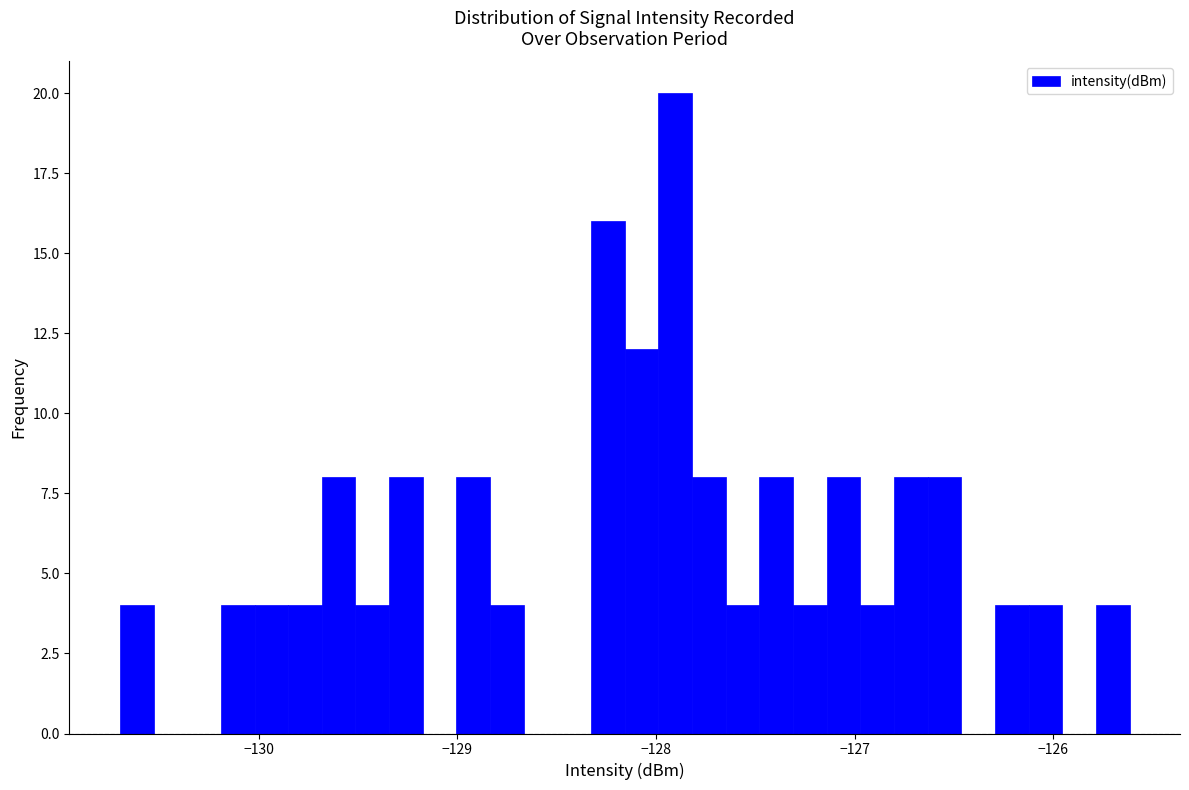

Read against the x-axis, roughly where is the centre of the tallest bar?

-127.9